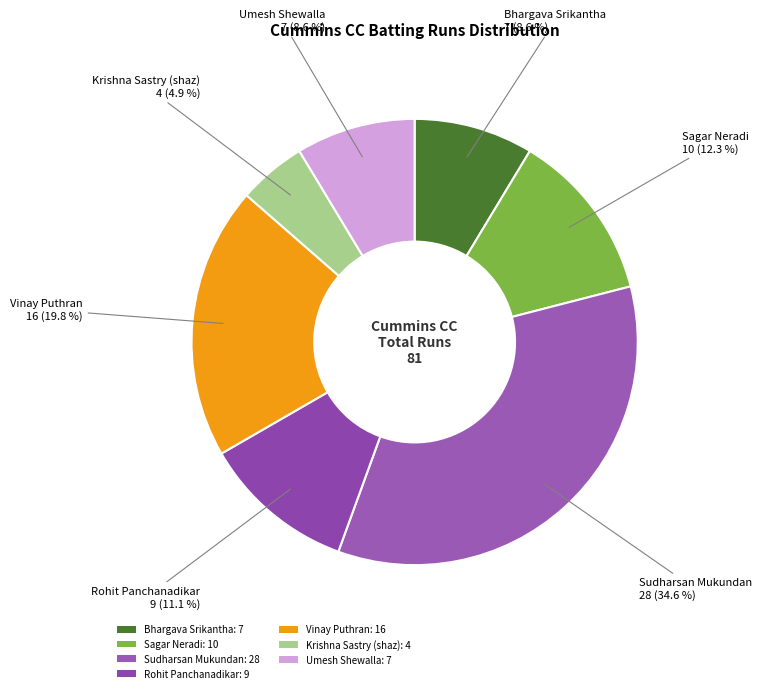

Which category has the smallest portion of the pie?

Krishna Sastry (shaz)